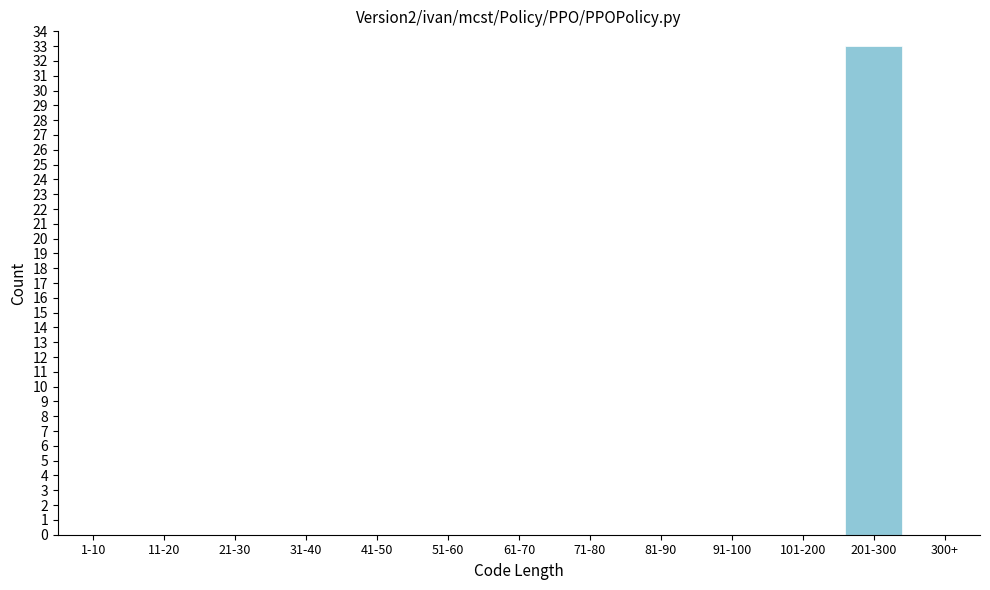

Reading right to left, list all the values displayed in this chart.

300+=0	201-300=33	101-200=0	91-100=0	81-90=0	71-80=0	61-70=0	51-60=0	41-50=0	31-40=0	21-30=0	11-20=0	1-10=0